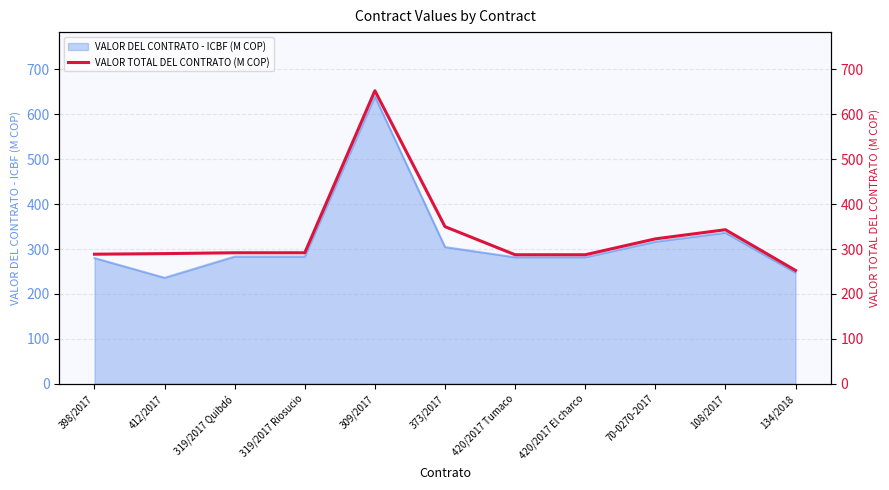

The chart shows a value of 377.7 at 309/2017. True or false?

False